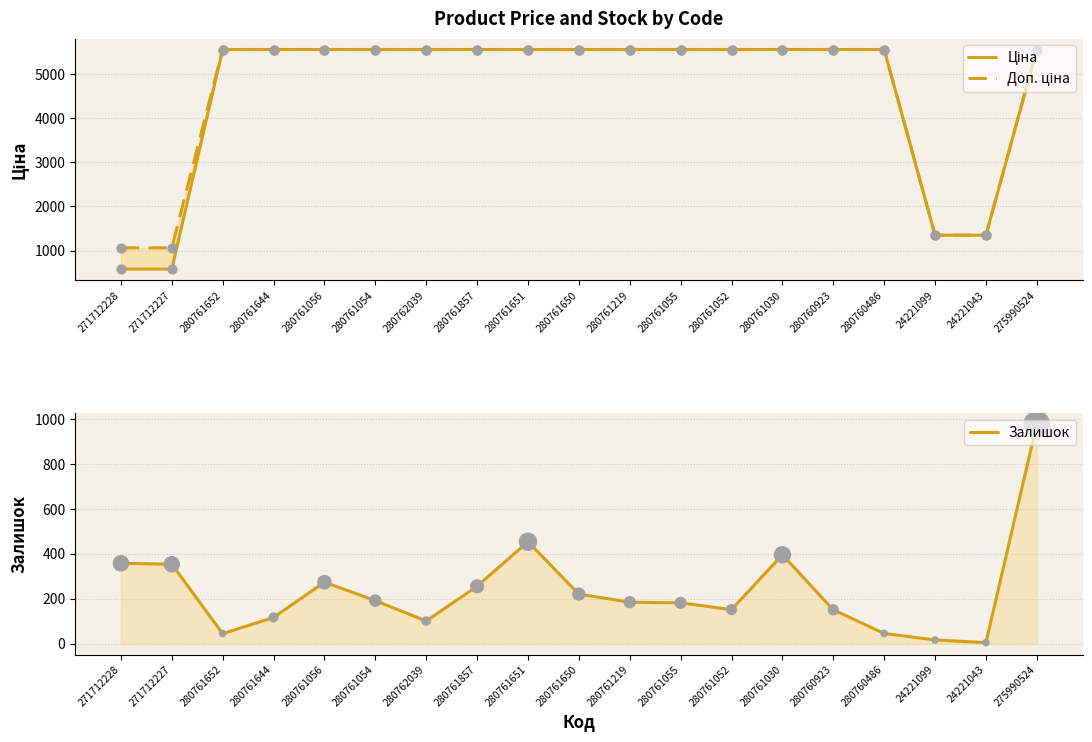

At which category is the sum across all series the highest?

275990524